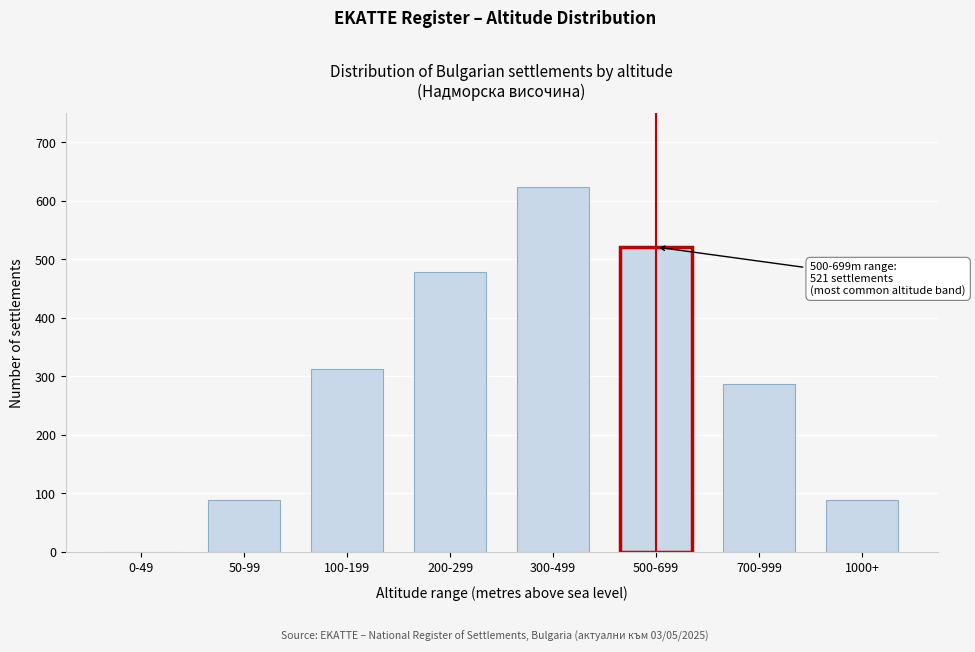

Reading left to right, extract all data points from this chart.

0-49=0	50-99=89	100-199=312	200-299=478	300-499=623	500-699=521	700-999=287	1000+=89